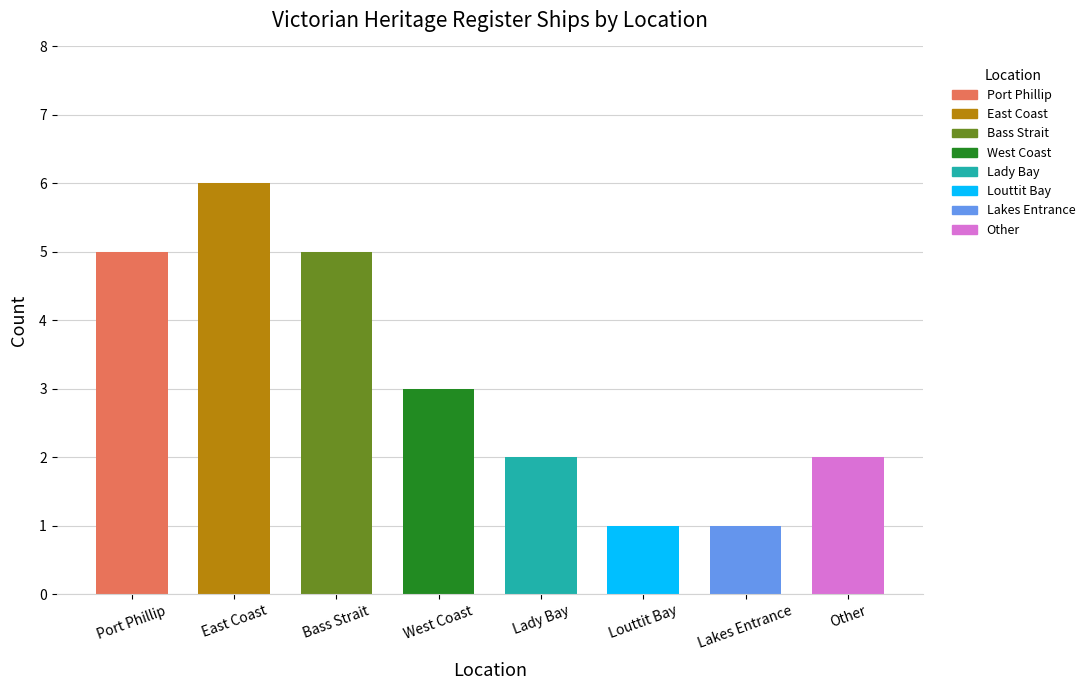

Between Other and East Coast, which is larger?

East Coast